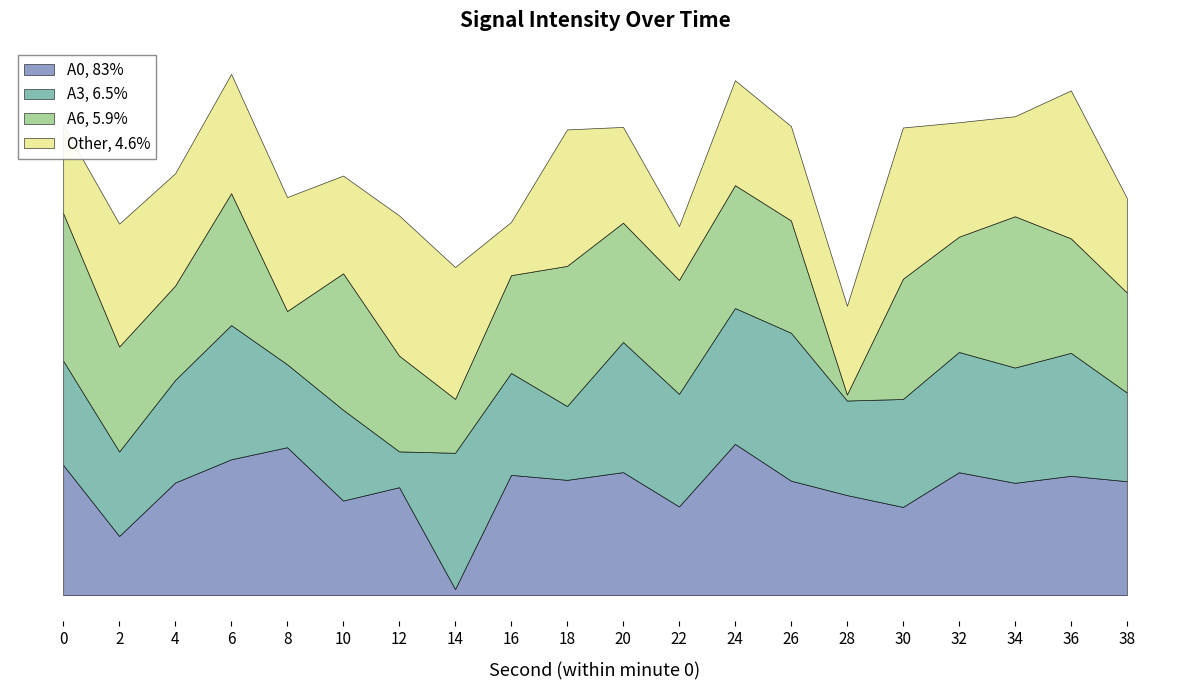

Does the chart display data point markers on the line(s)?

No